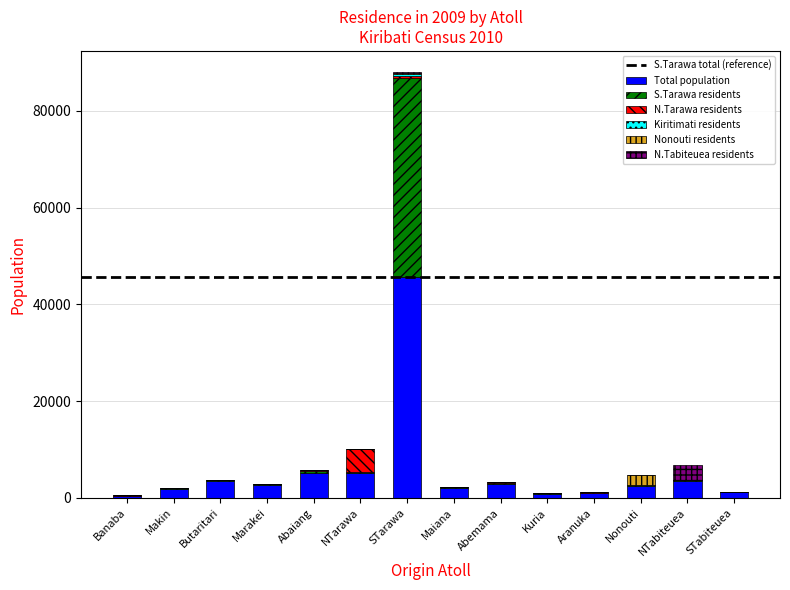

At which category is the sum across all series the highest?

STarawa